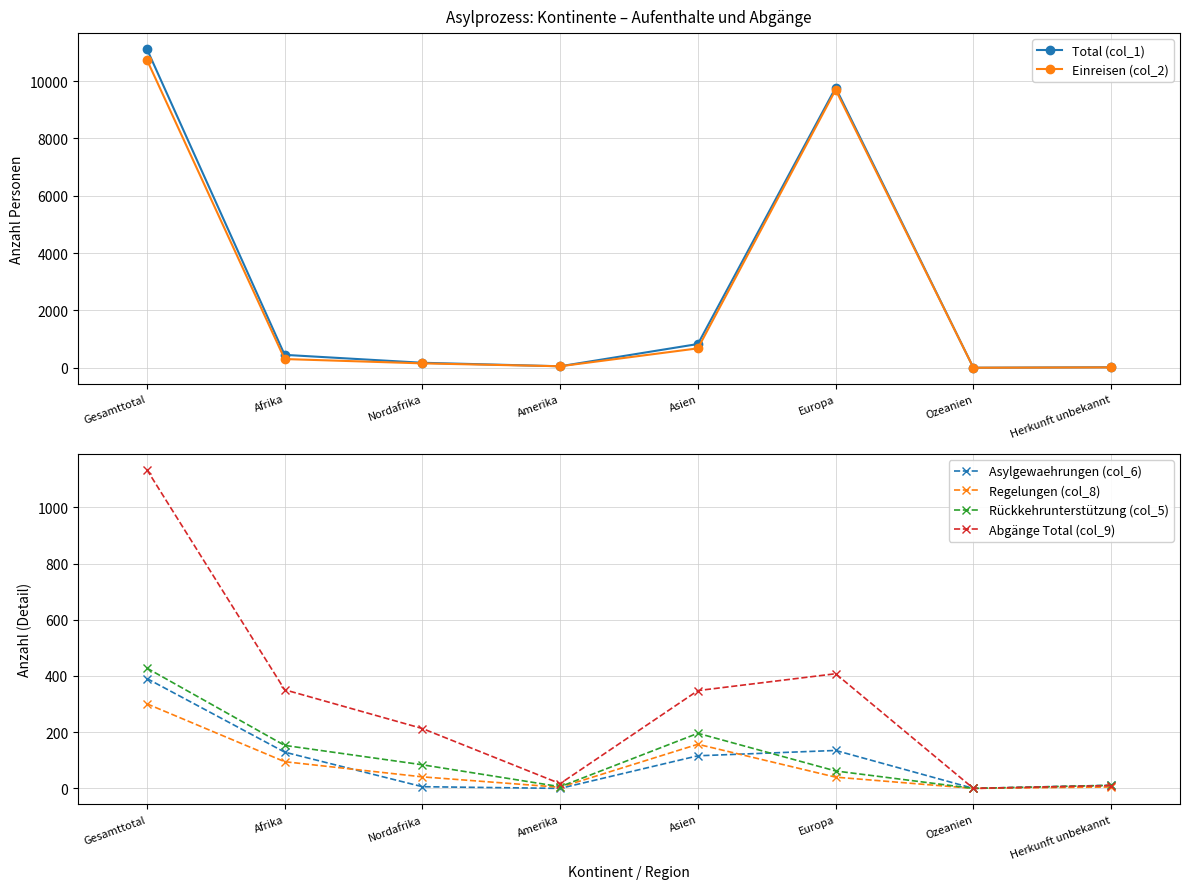

What value does the Total (col_1) series have at Asien?

828